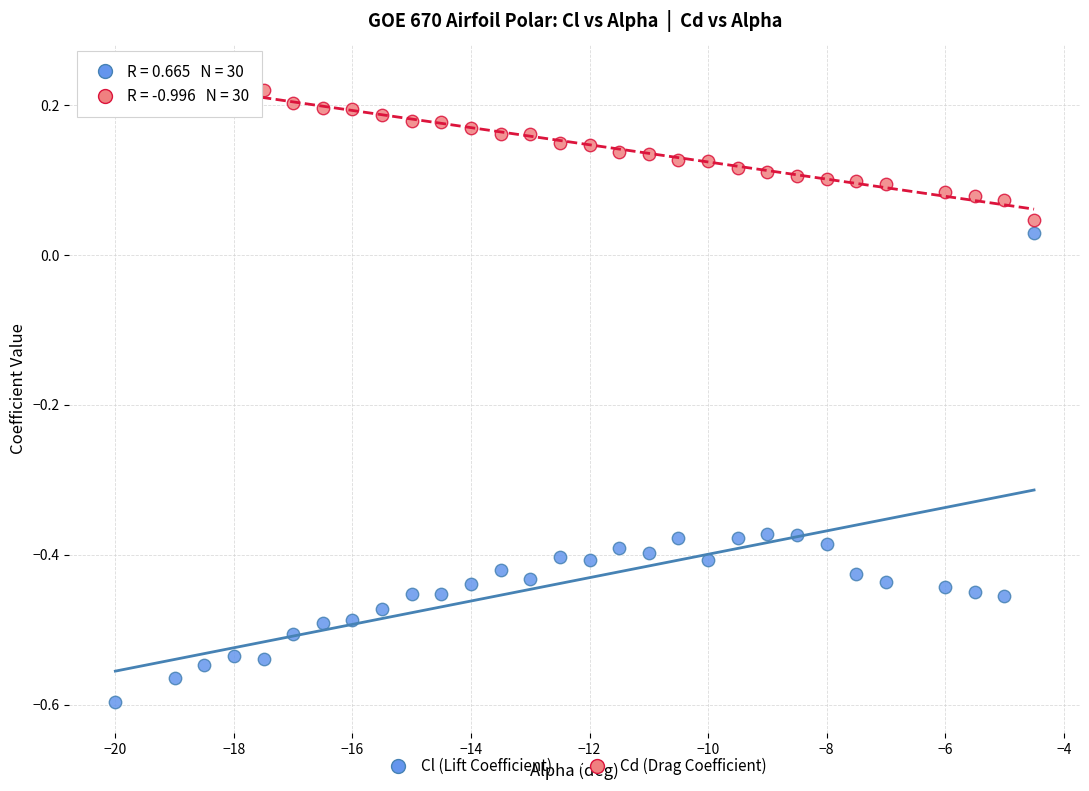

What are all the series names shown in the legend?

Cl (Lift Coefficient), Cd (Drag Coefficient)